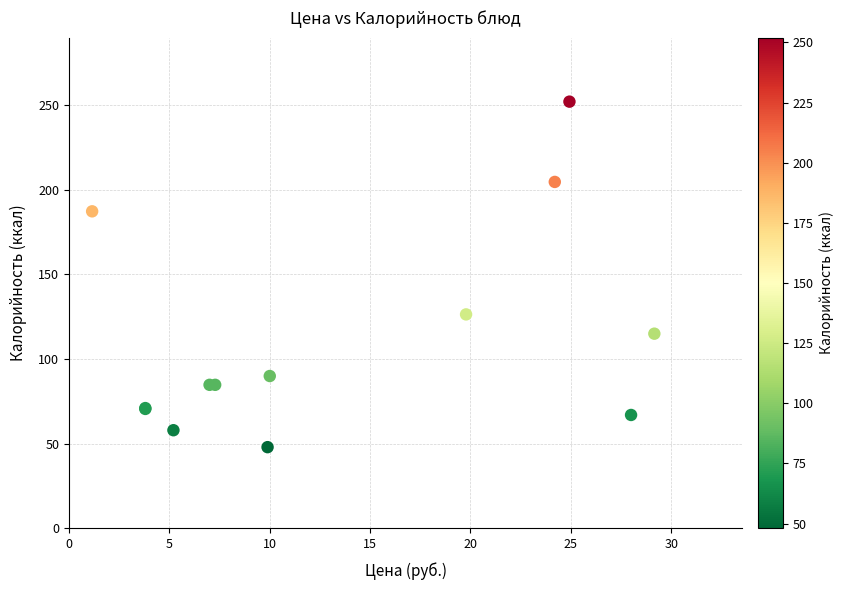

What Y value in the scatter plot is closest to 150?

126.4